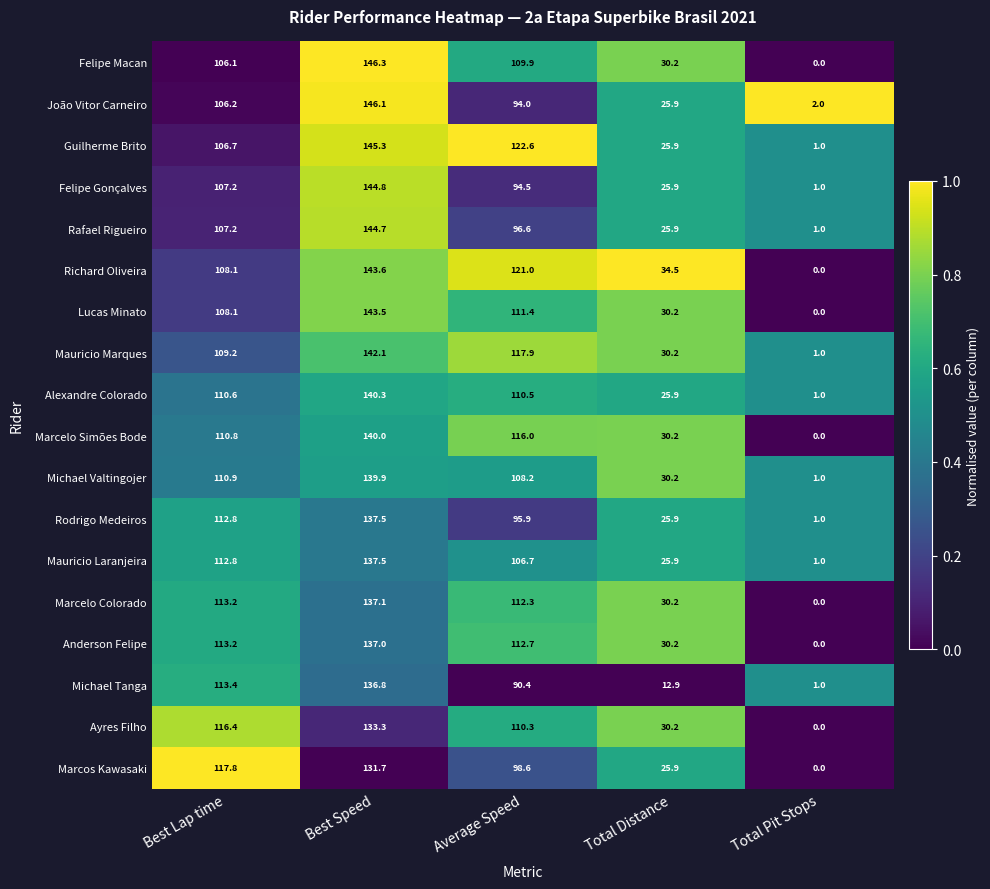

What is the difference between the Rafael Rigueiro values at Average Speed and Total Pit Stops?

95.6